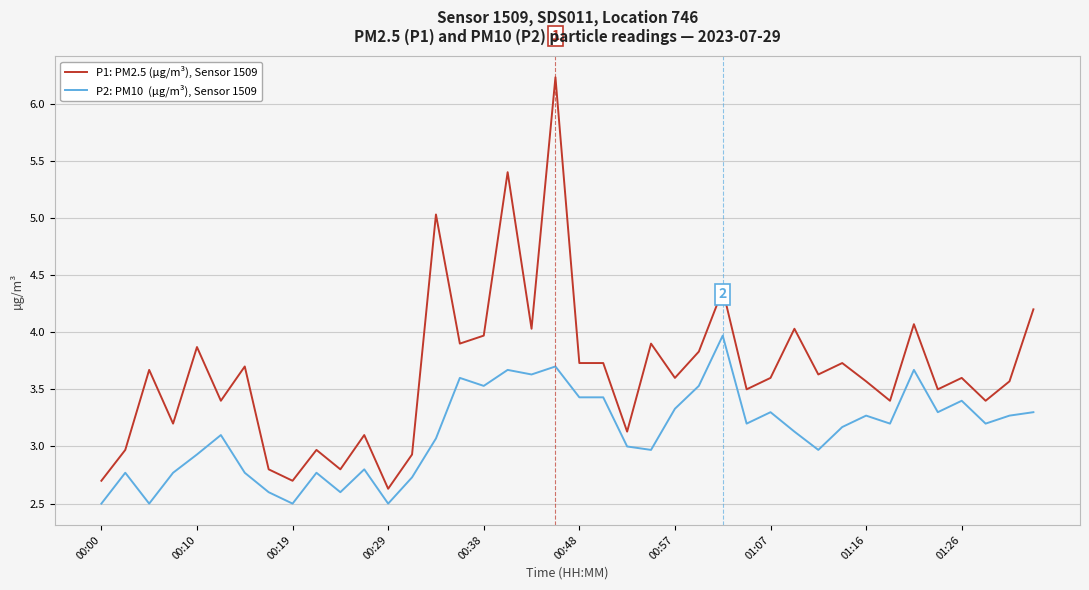

What is the greatest value displayed?

6.2